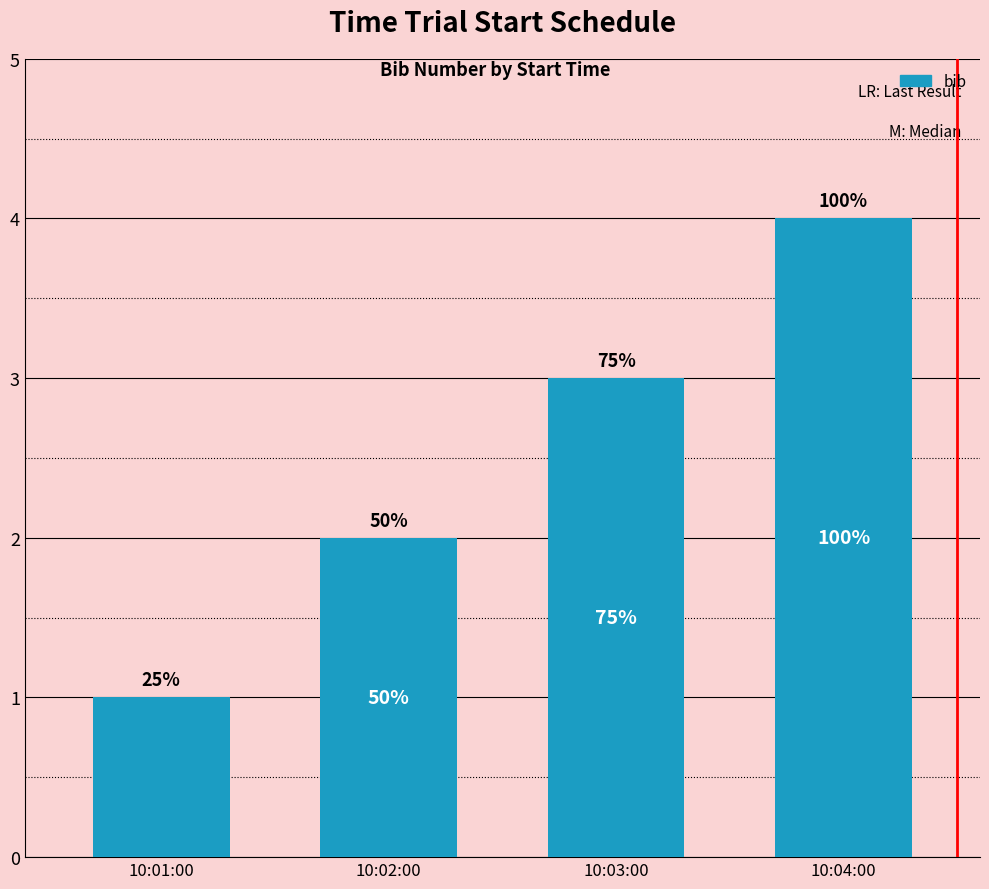

At which label does the data first exceed 3?

10:04:00